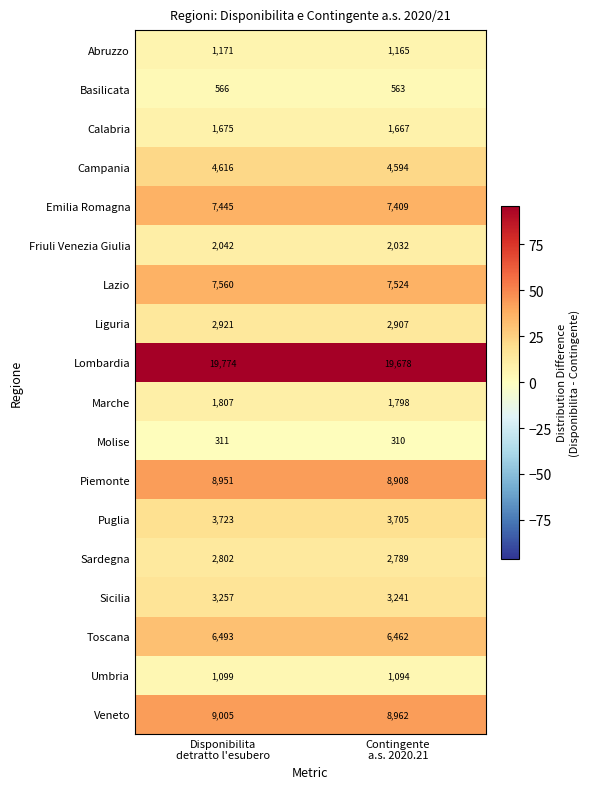

Which series has the largest range (max minus min)?

Lombardia